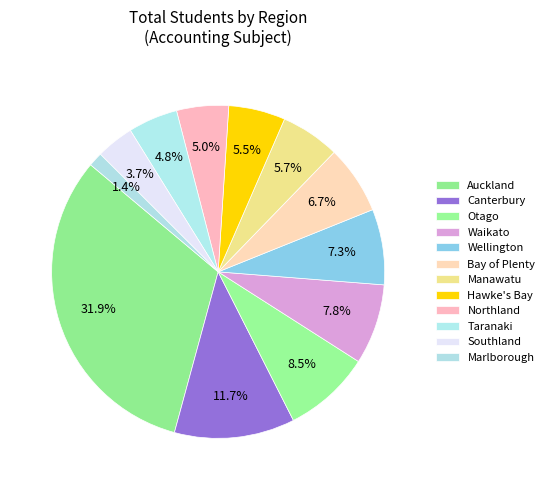

How many slices are in this pie chart?

12